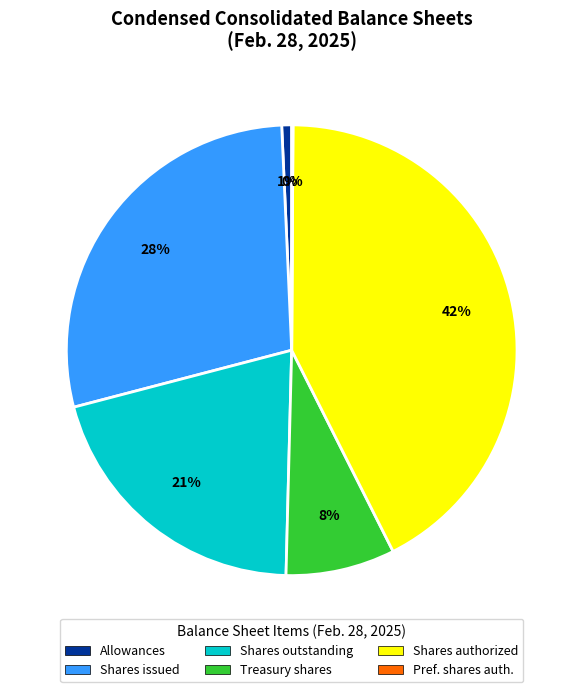

The Shares issued slice represents 43% of the pie. True or false?

False